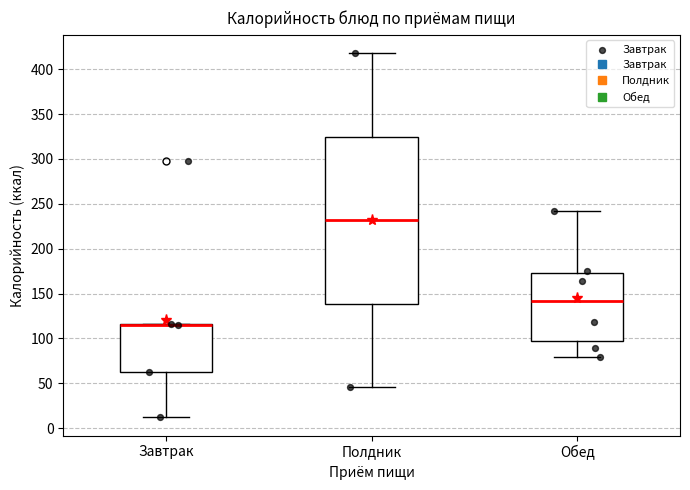

Reading left to right, read every box against the y-axis: the position of its median line, the range the box covers, and the ends of its whiskers. The values are not printed on the chart, so give them approximately, as read against the axis.

Завтрак: median 115 (just below the box's upper edge), box 60 to 115, whiskers 10 to 115
Полдник: median 230, box 140 to 325, whiskers 45 to 420
Обед: median 140, box 95 to 175, whiskers 80 to 240